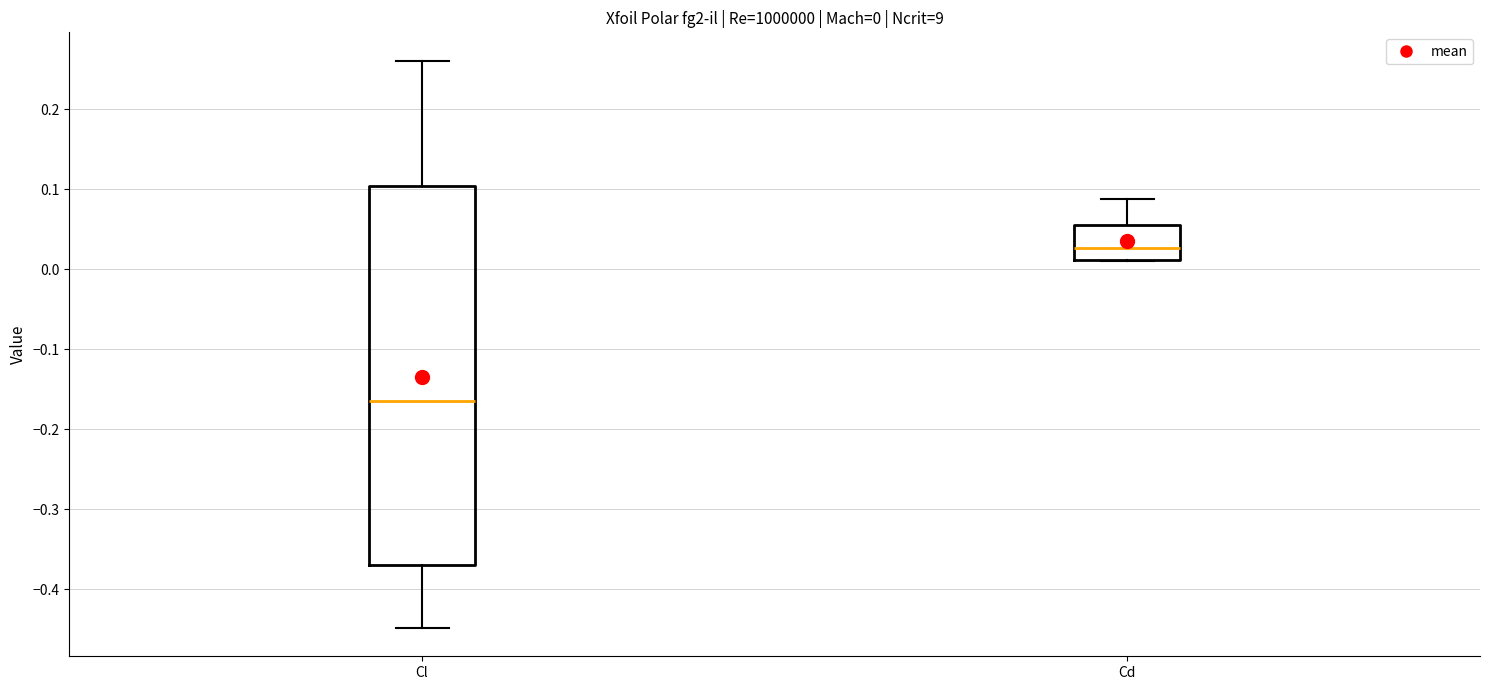

Which box's median line is the highest?

Cd